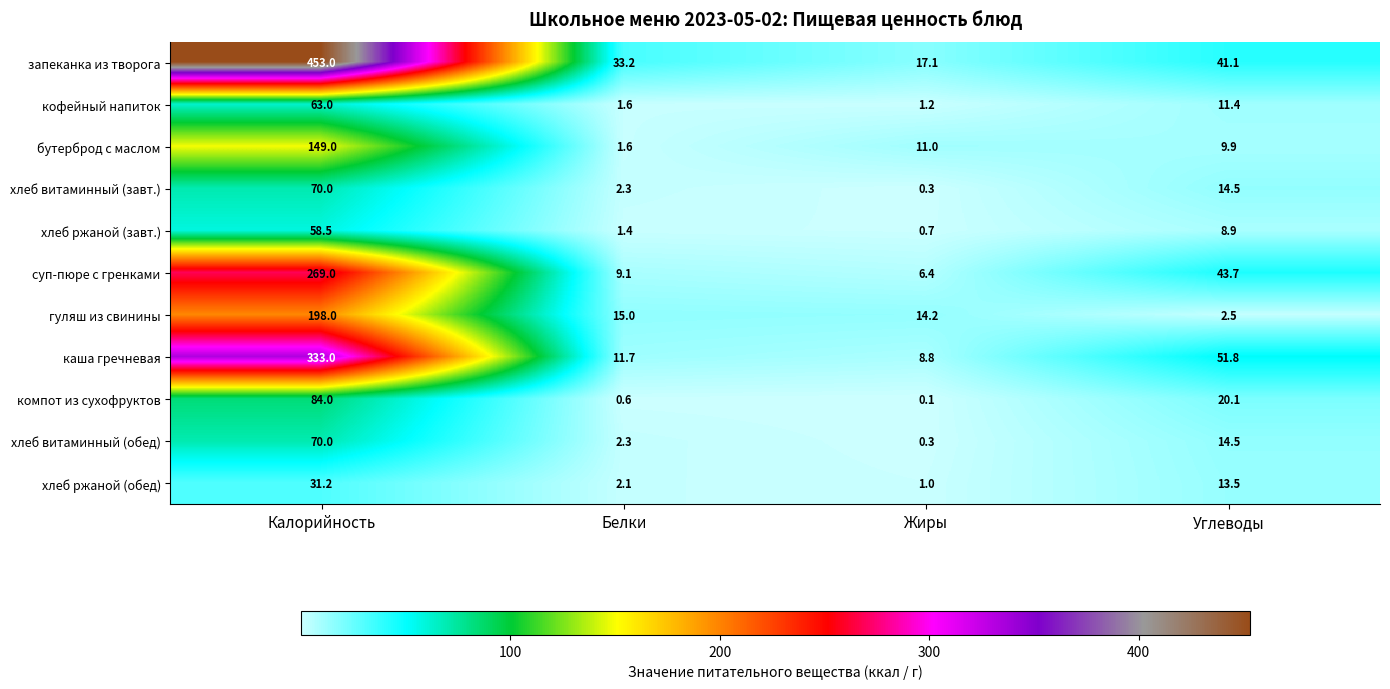

Is it true that хлеб витаминный (обед) equals 2.3 at Белки?

True